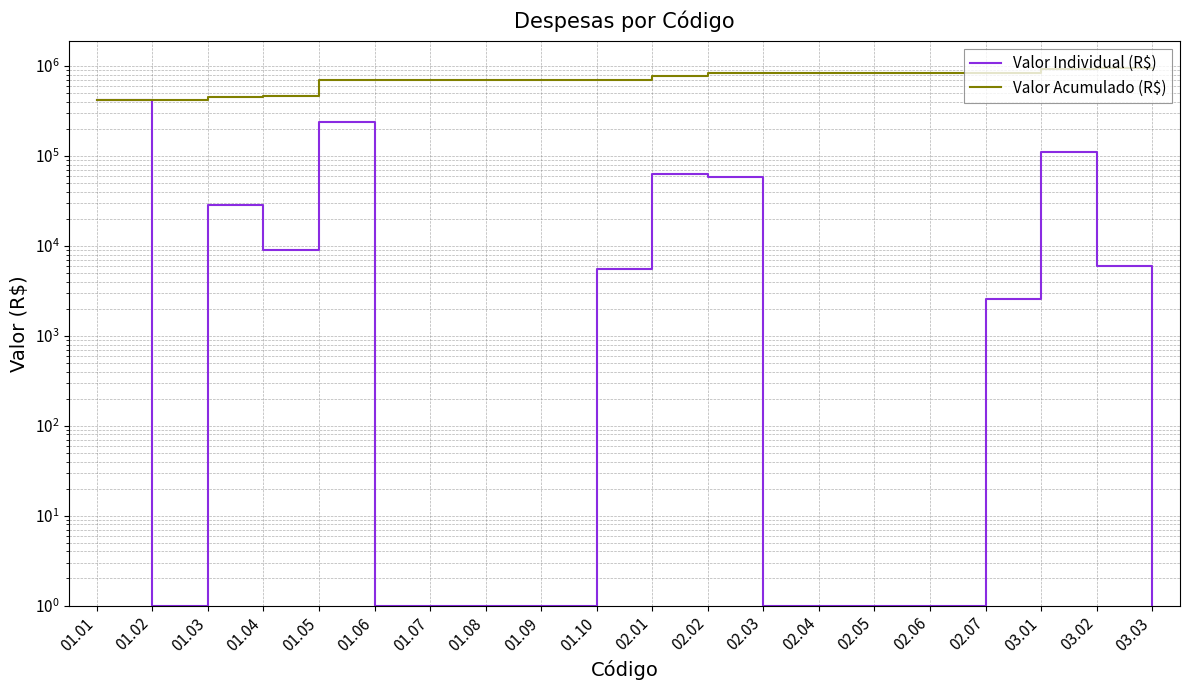

The value of Valor Individual (R$) at 02.03 is 1.7. True or false?

False